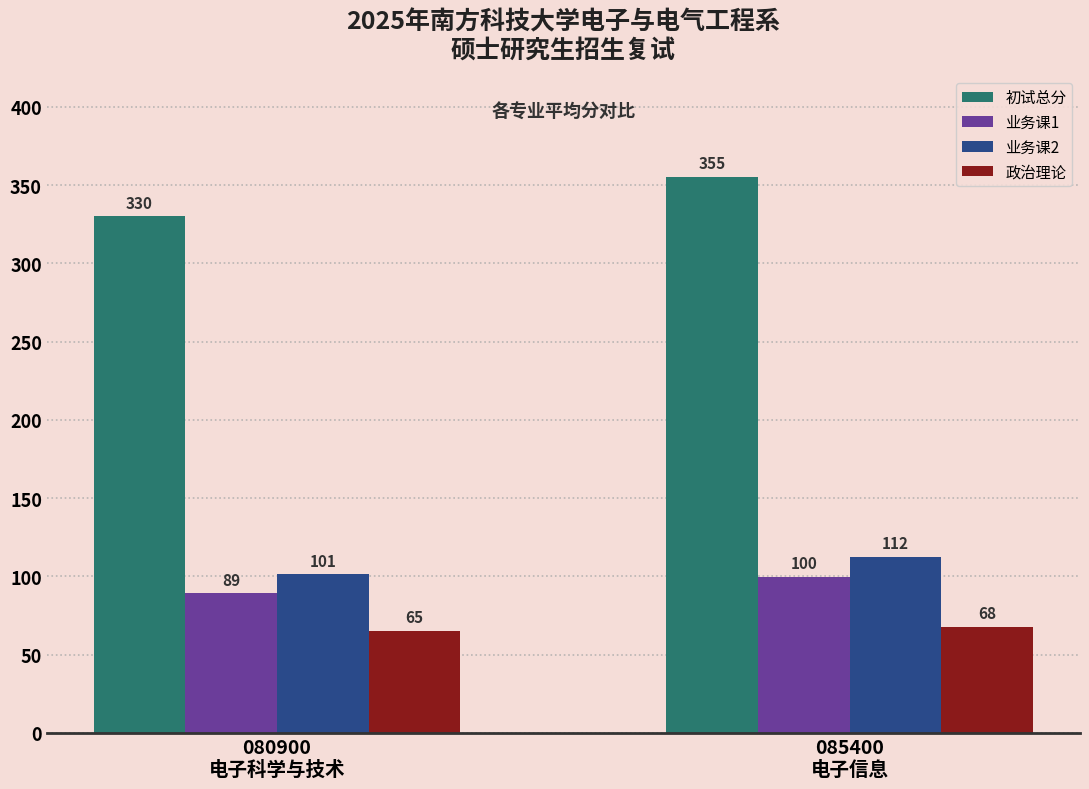

What is the maximum value for 政治理论?

68.0